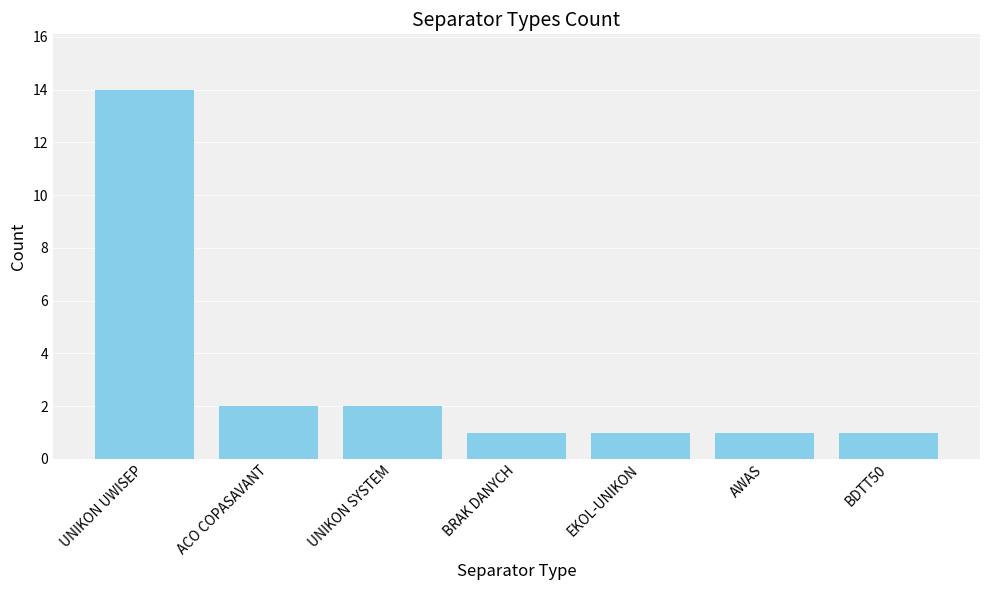

Reading left to right, transcribe all the data shown in this chart.

14	2	2	1	1	1	1